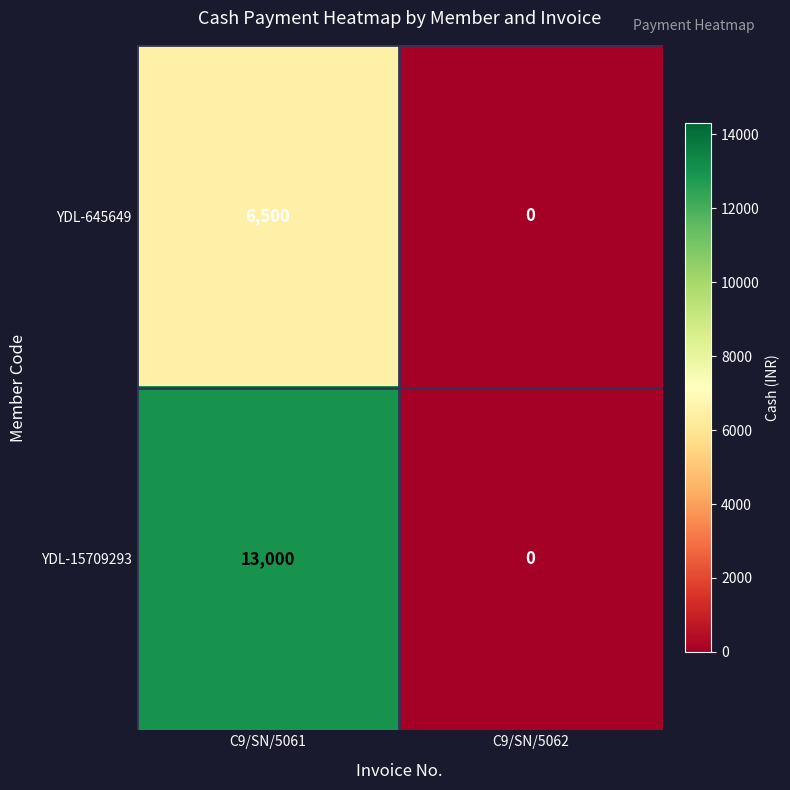

Reading left to right, list all the values displayed in this chart.

YDL-645649: 6500	0
YDL-15709293: 13000	0